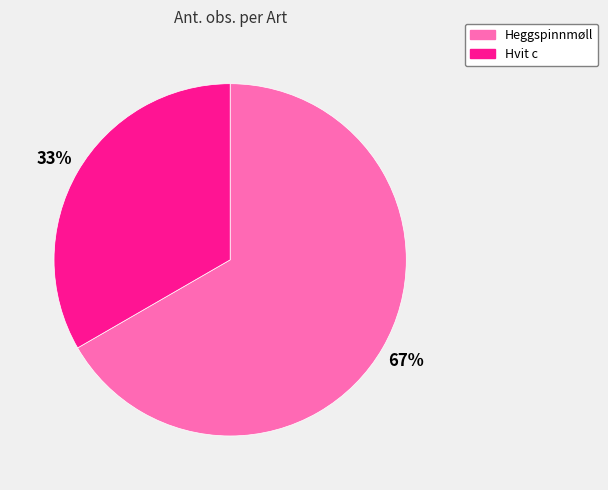

Is the sum of Hvit c and Heggspinnmøll greater than half?

Yes